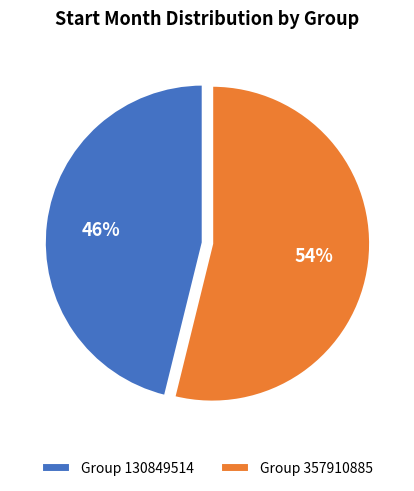

To the nearest percent, what percentage of the pie is Group 130849514?

46%